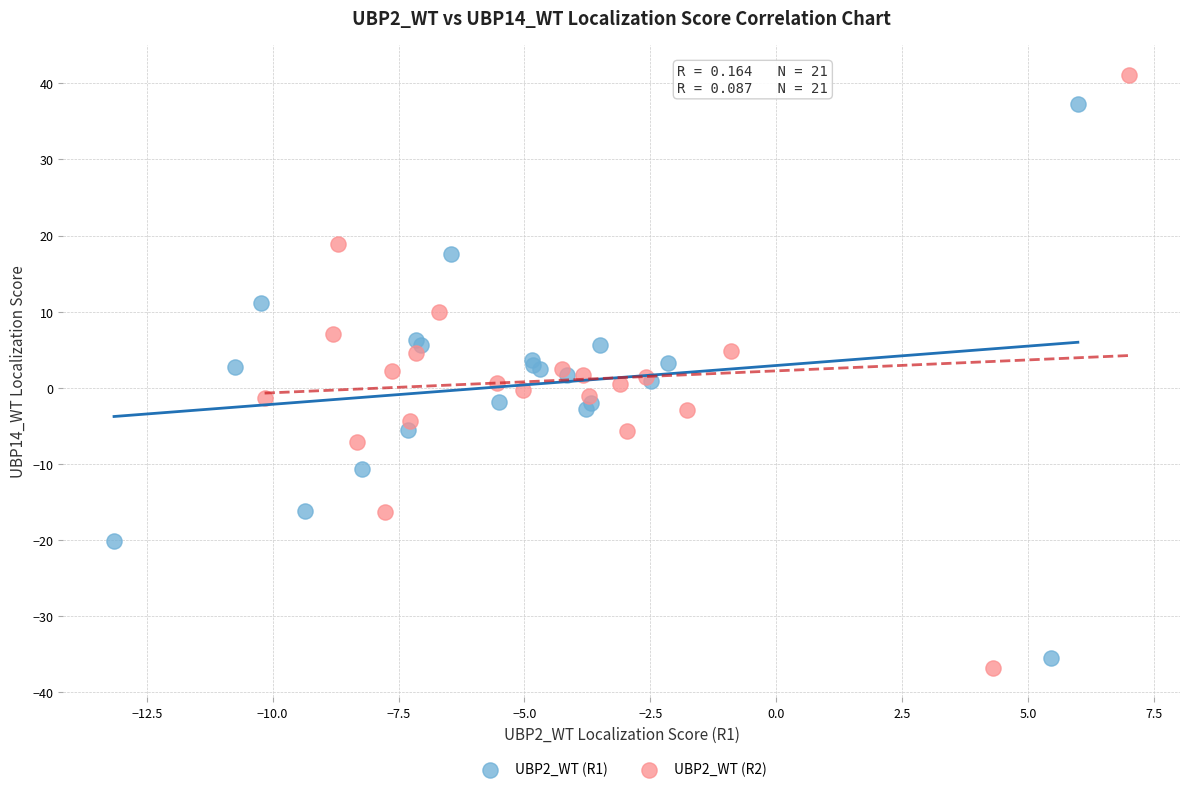

Which series contains the highest Y value?

UBP2_WT (R2)